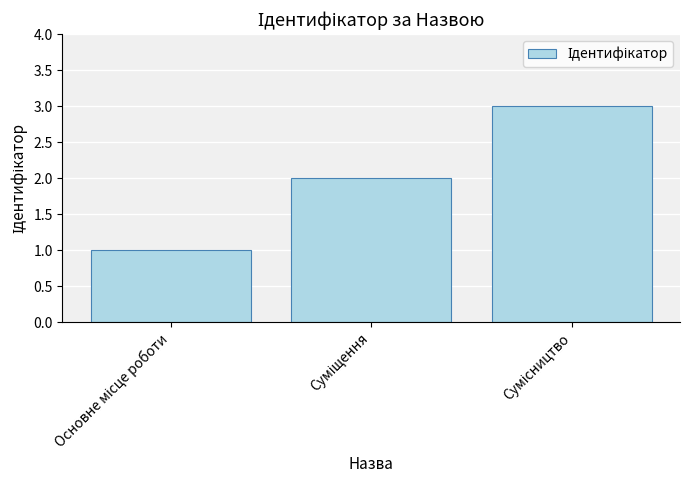

What is the difference between the second highest and minimum values?

1